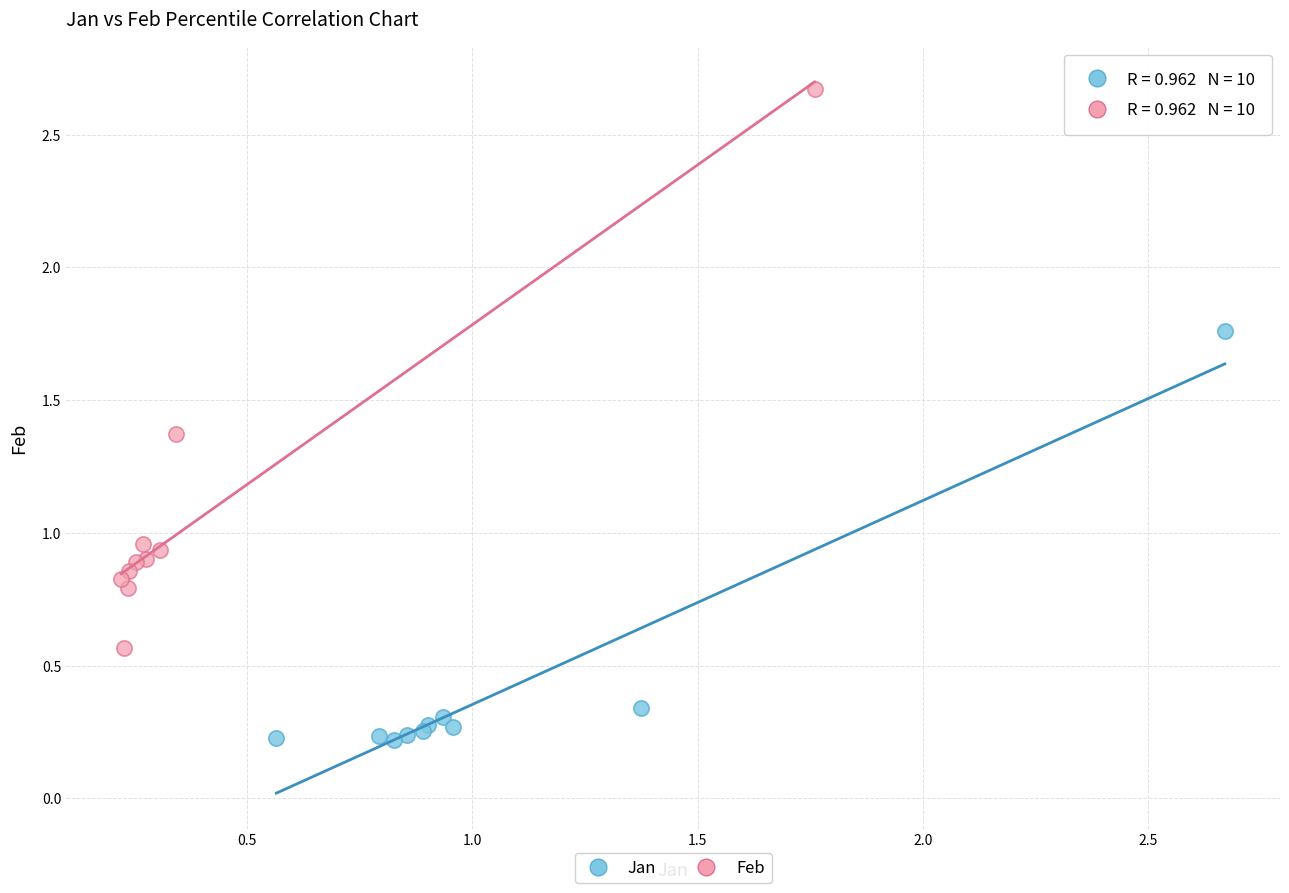

What are all the series names shown in the legend?

Jan, Feb